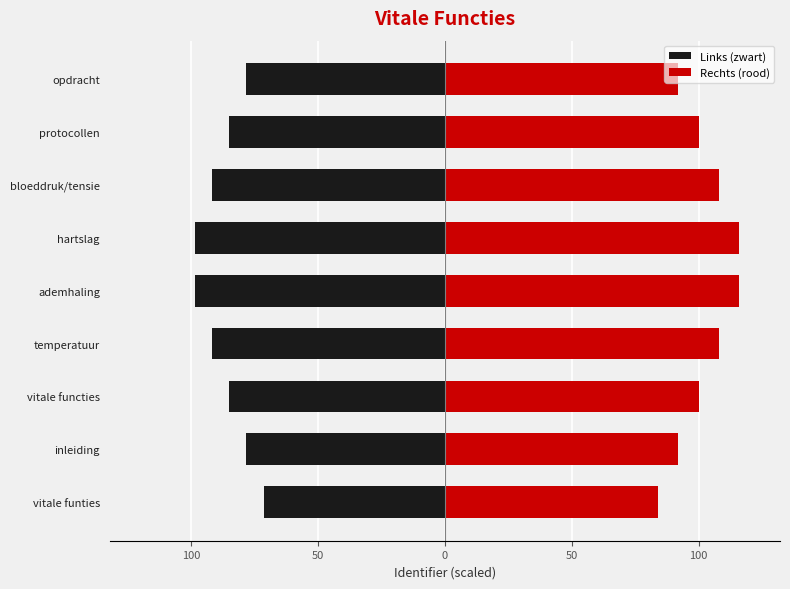

Rank the series by their average value, from highest to lowest.

Right, Left